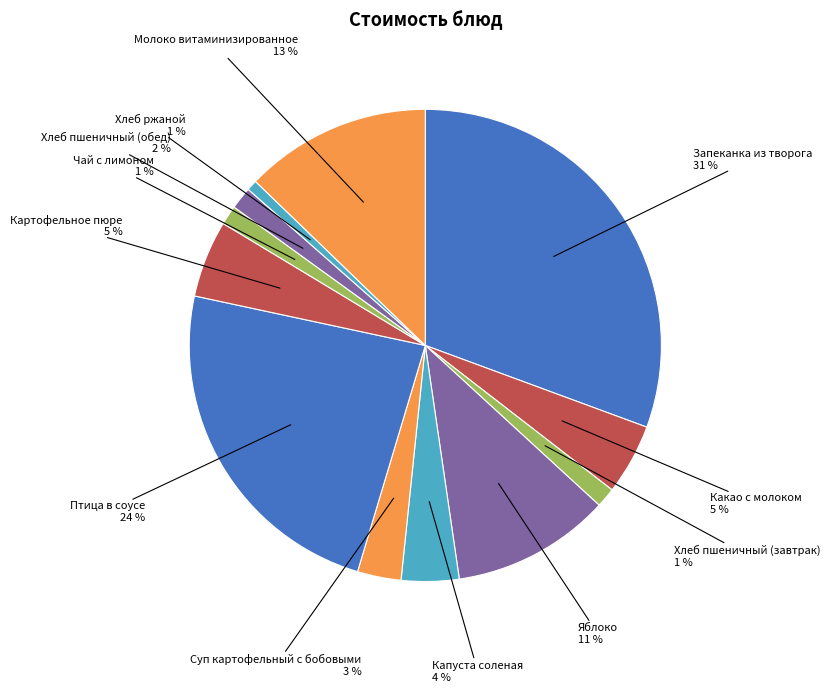

True or false: Чай с лимоном accounts for 10% of the total.

False